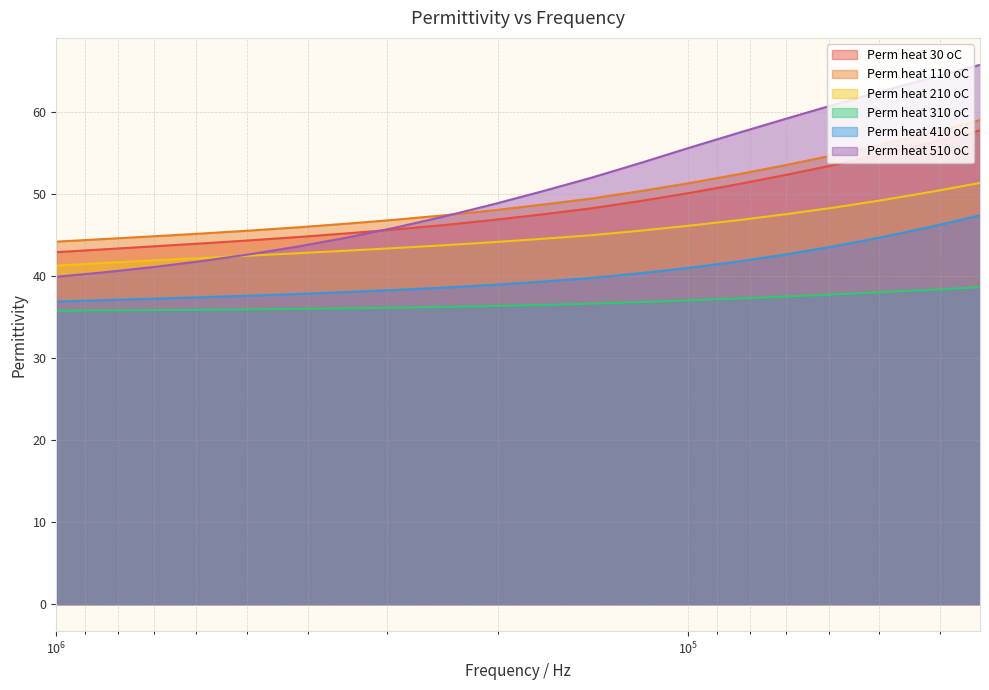

What is the difference between the maximum and minimum values in the Perm heat 410 oC series?

10.5